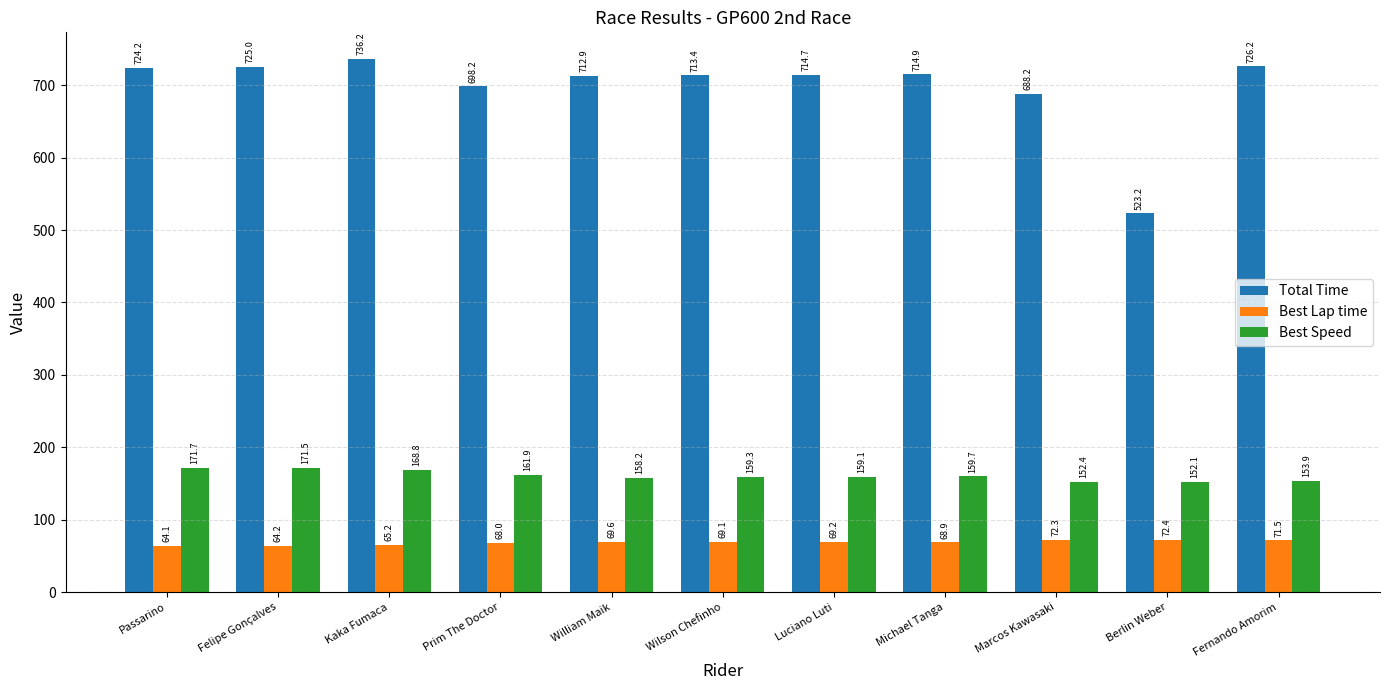

Which series has the widest spread of values?

Total Time